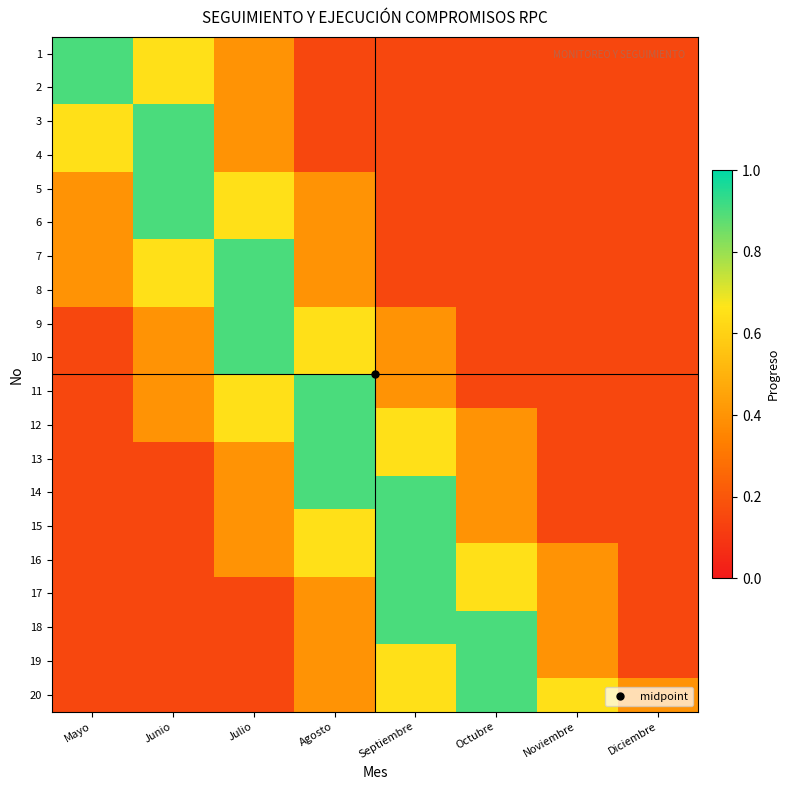

At Agosto, list the series in order from smallest to largest.

1, 2, 3, 4, 5, 6, 7, 8, 17, 18, 19, 20, 9, 10, 15, 16, 11, 12, 13, 14